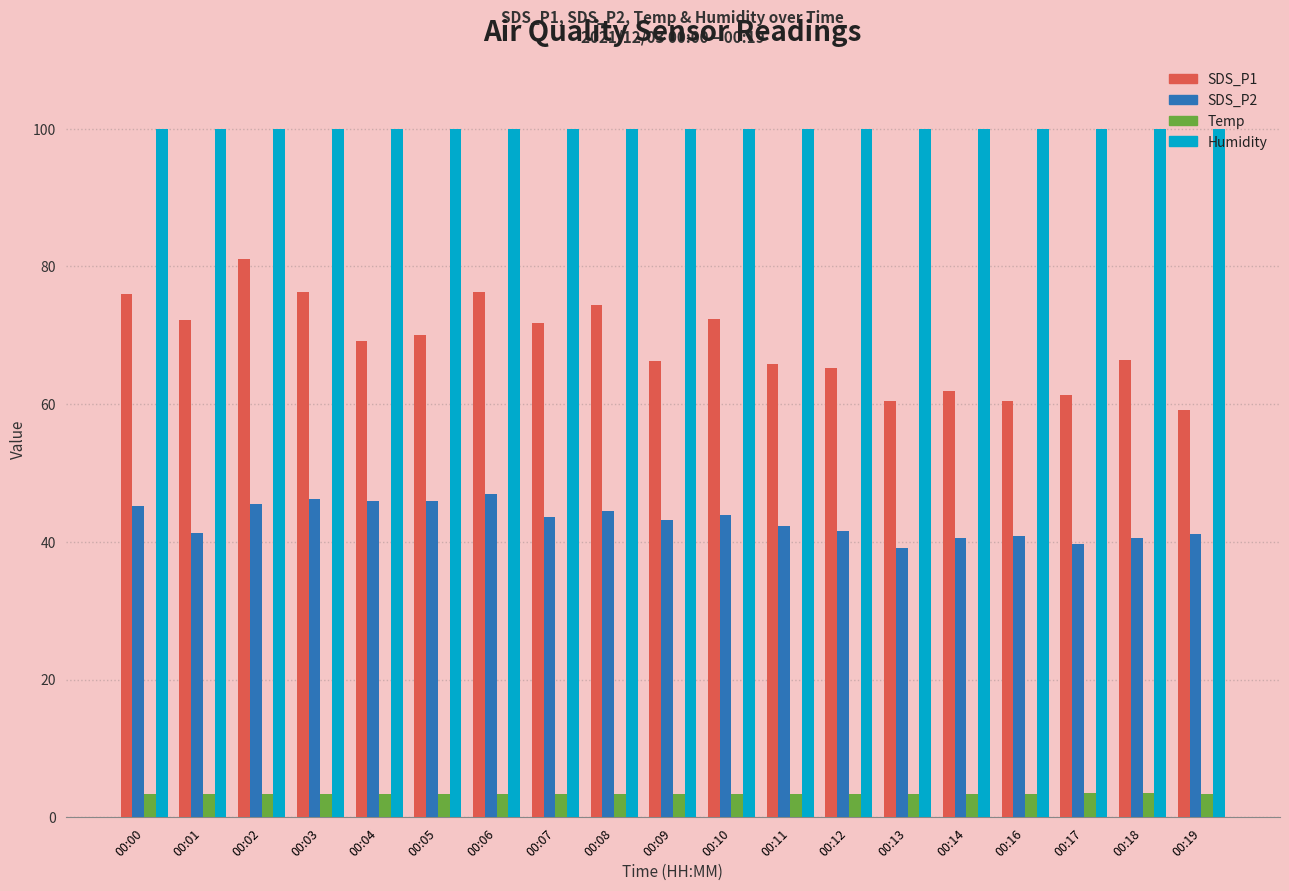

How many series are shown in this chart?

4